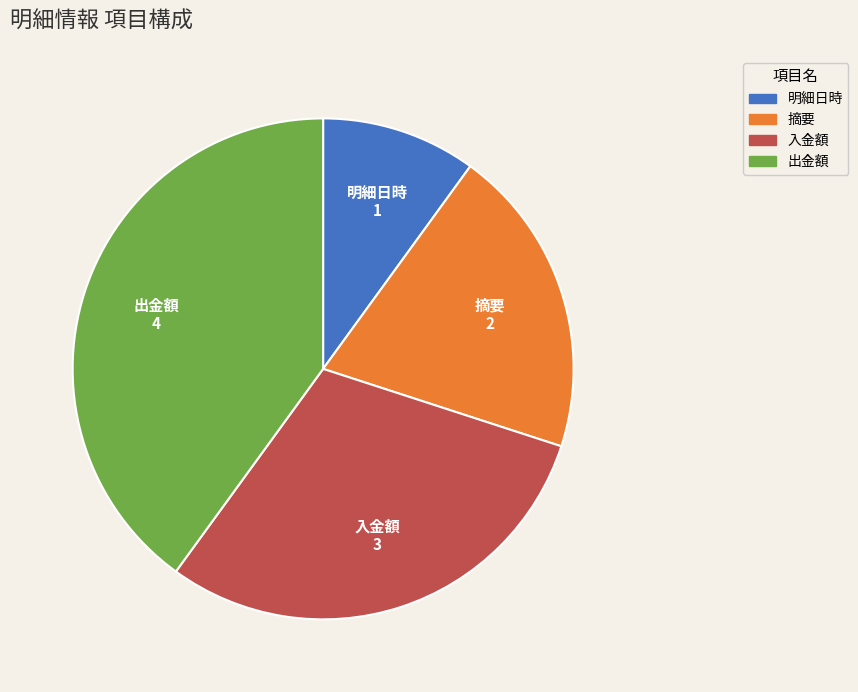

True or false: 入金額 accounts for 30% of the total.

True